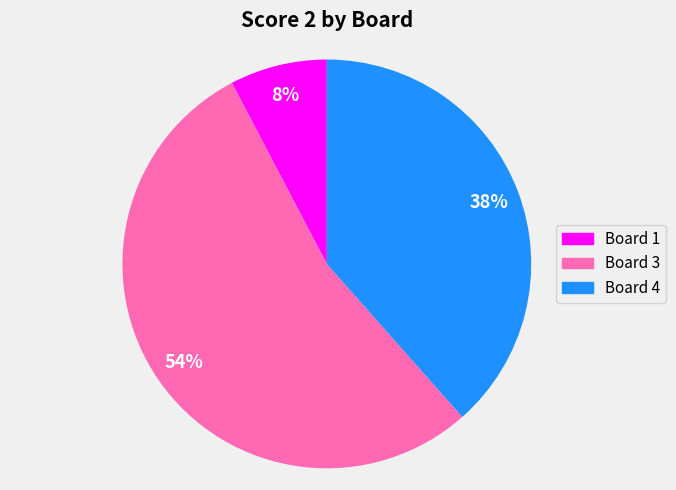

Does Board 3 account for over 50% of the chart?

Yes